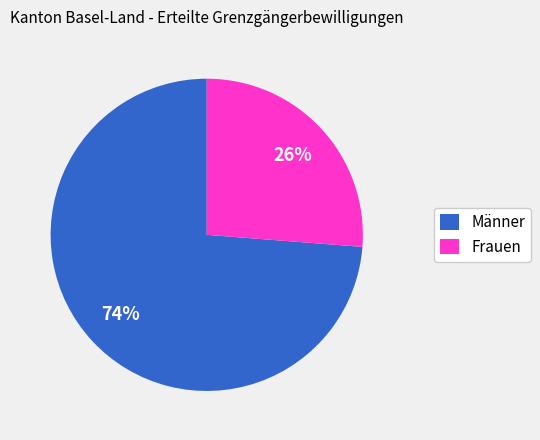

Which slice represents more than half of the pie?

Männer